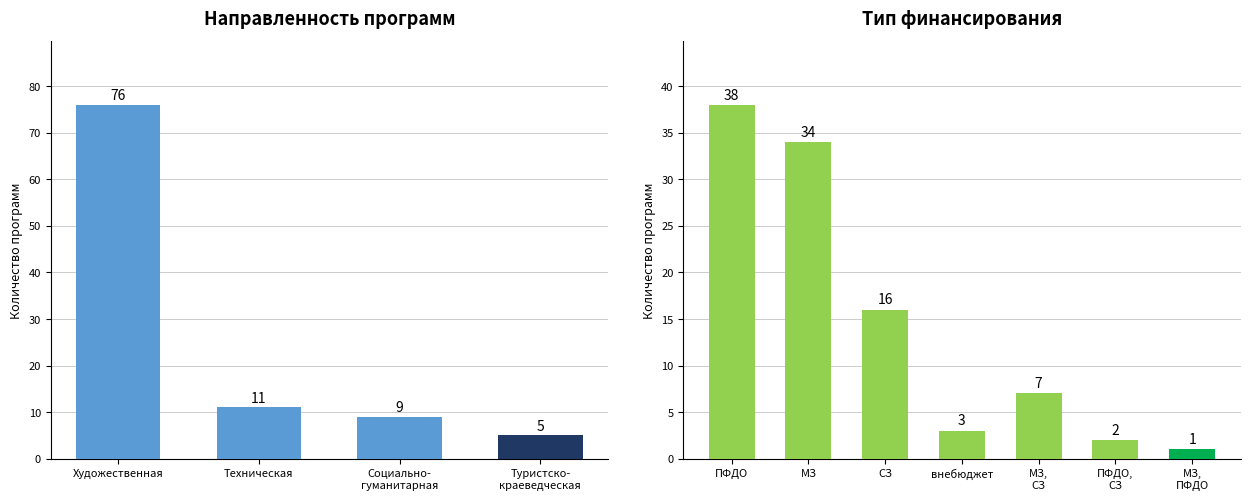

Which series has the largest range (max minus min)?

Художественная